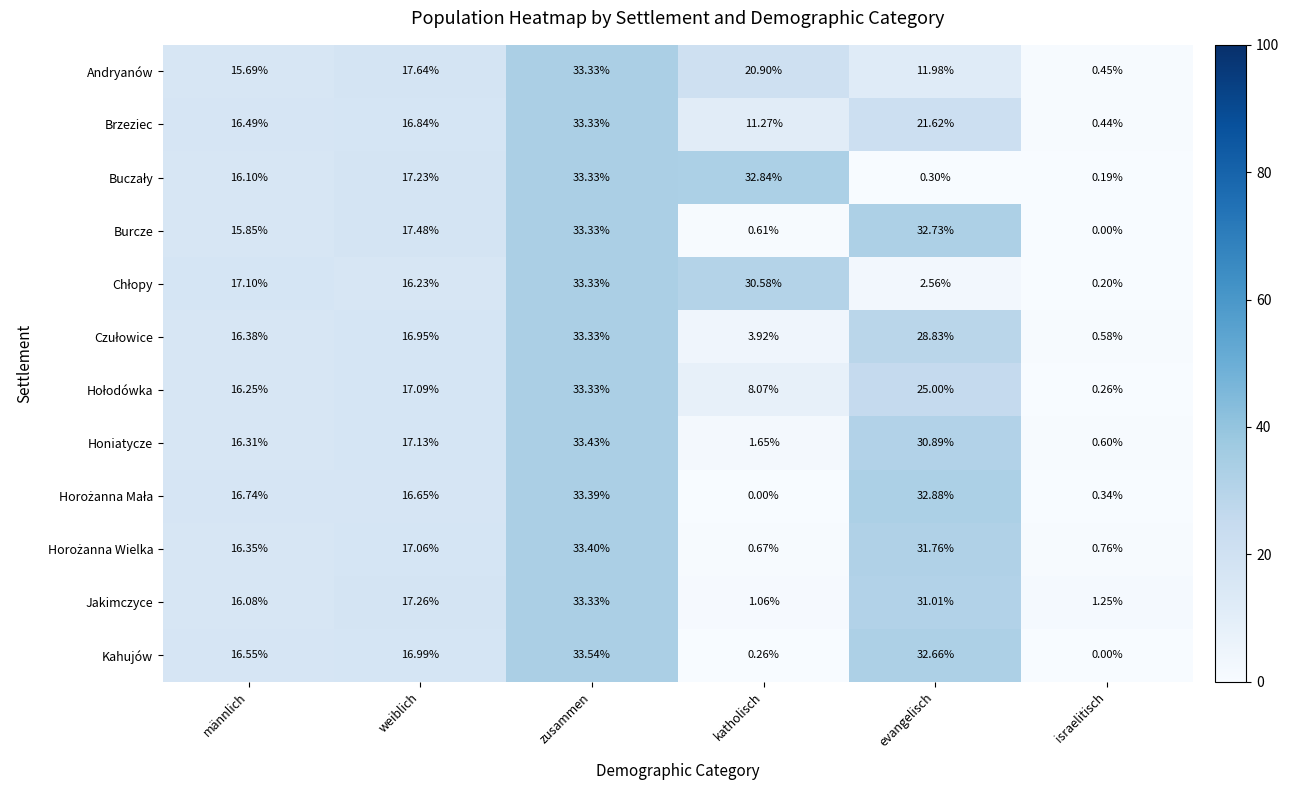

At which label does Jakimczyce reach its minimum?

katholisch